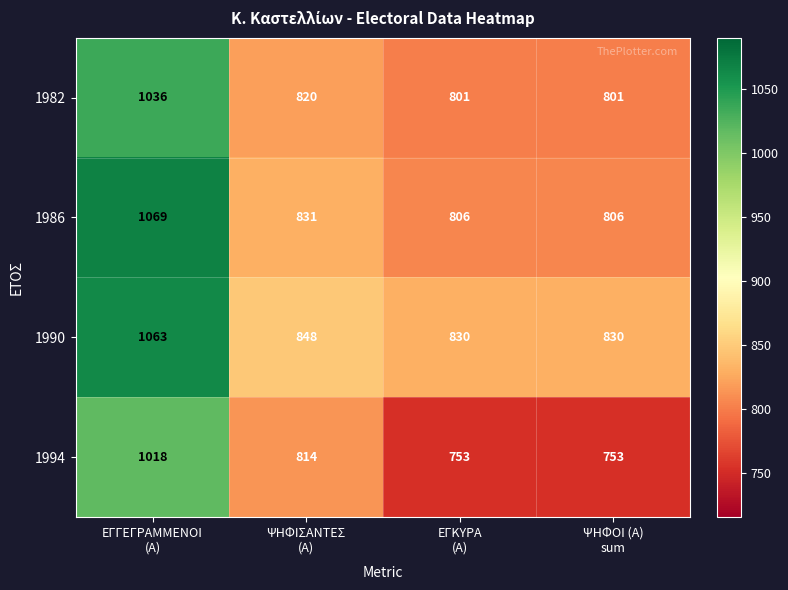

What is the sum of all 1982 values?

3458